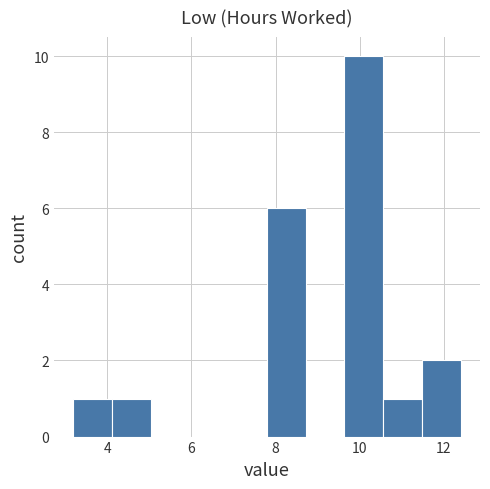

Which range on the x-axis has the tallest bar?

9.6 to 10.6